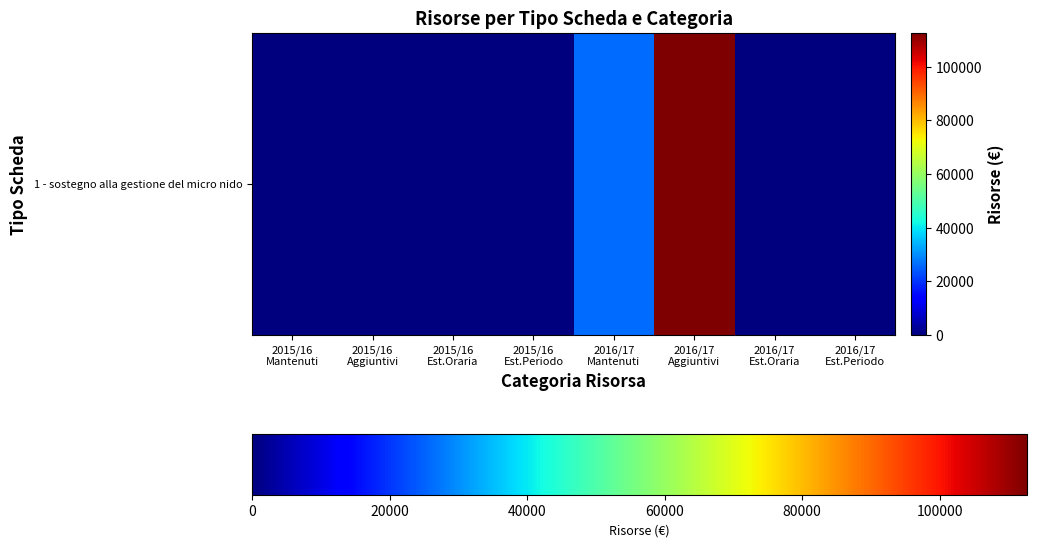

How many distinct data groups are displayed?

1